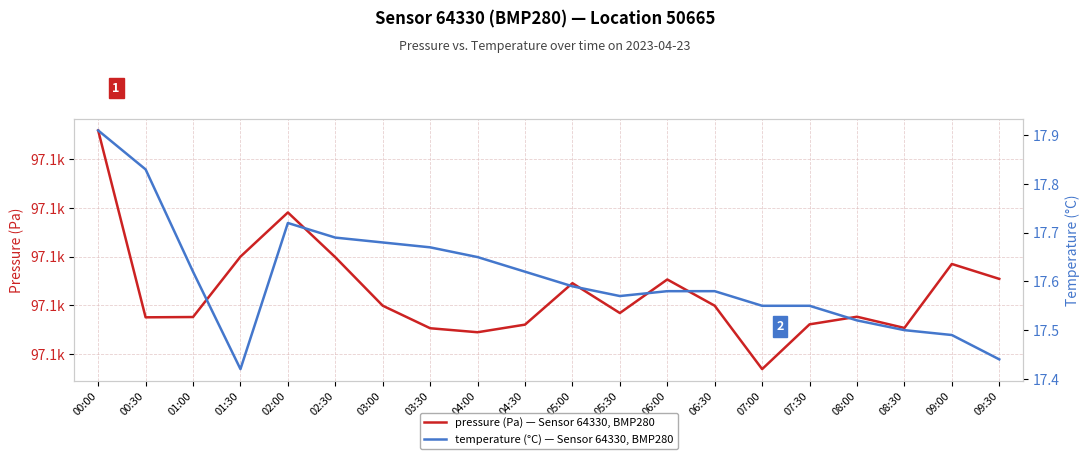

True or false: pressure has more than 1 points higher than both neighbors.

True